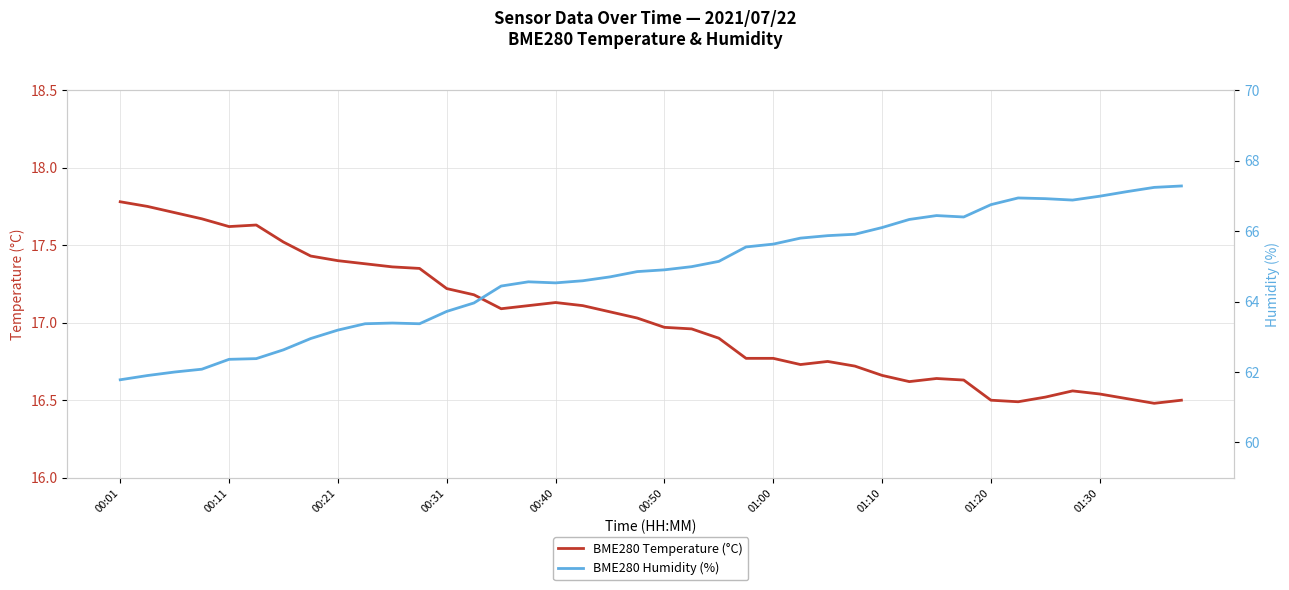

Where does the BME280 Humidity (%) series first go above 64?

14